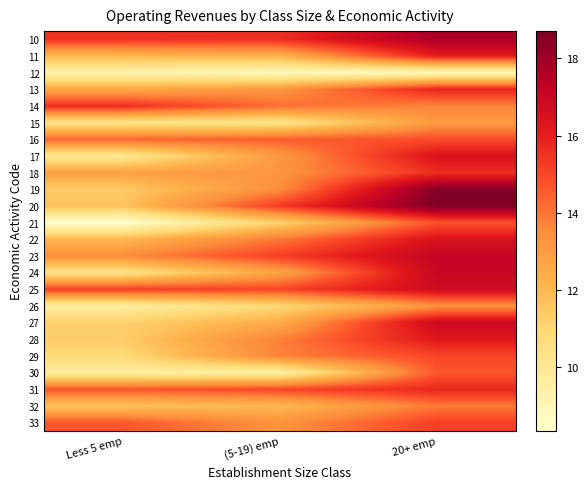

What is the spread (max minus min) of values at 20+ emp?

9.8